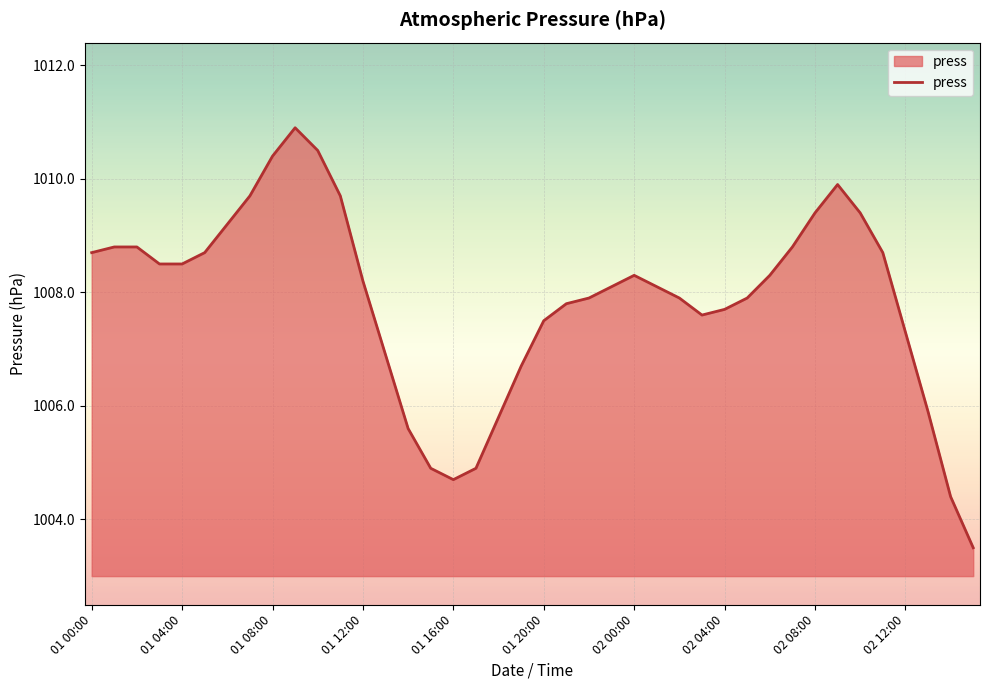

What is the difference between the maximum and minimum values?

7.4